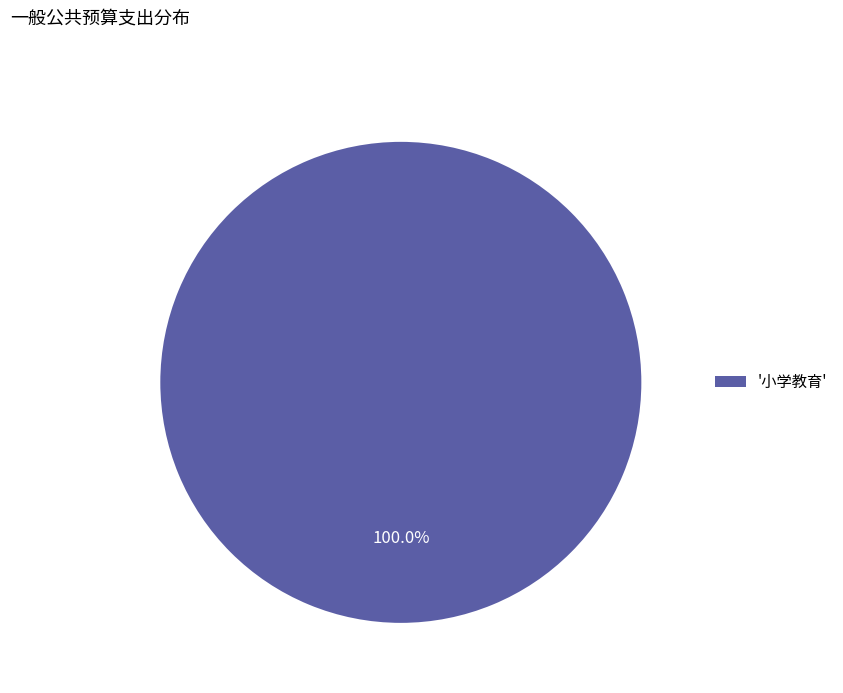

Count the number of slices in the pie.

1